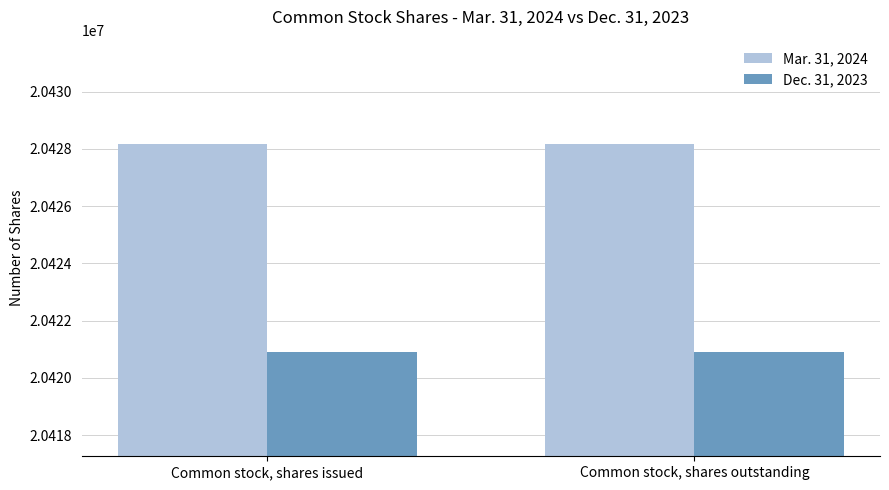

What is the label of the 2nd bar from the right?

Common stock, shares issued